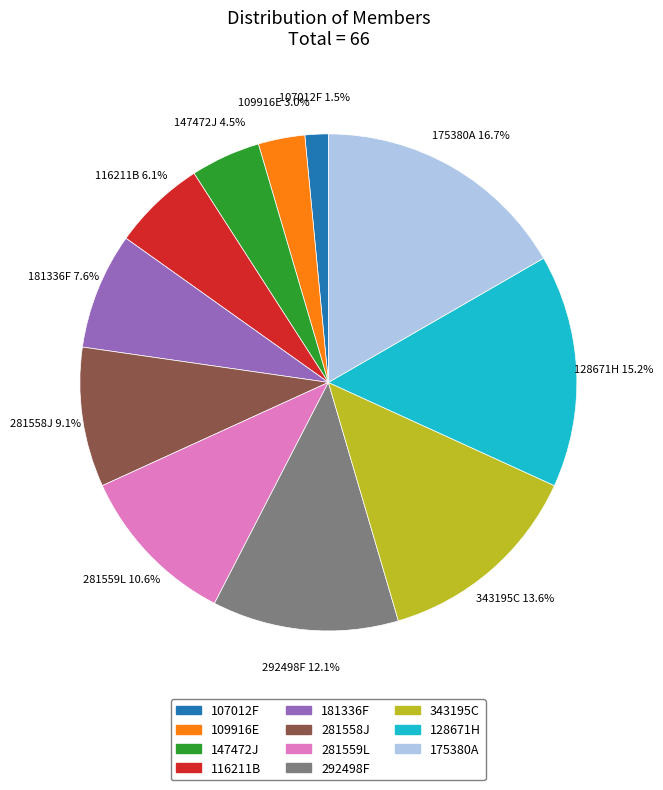

What percentage do 292498F and 281558J together represent?

21.2%